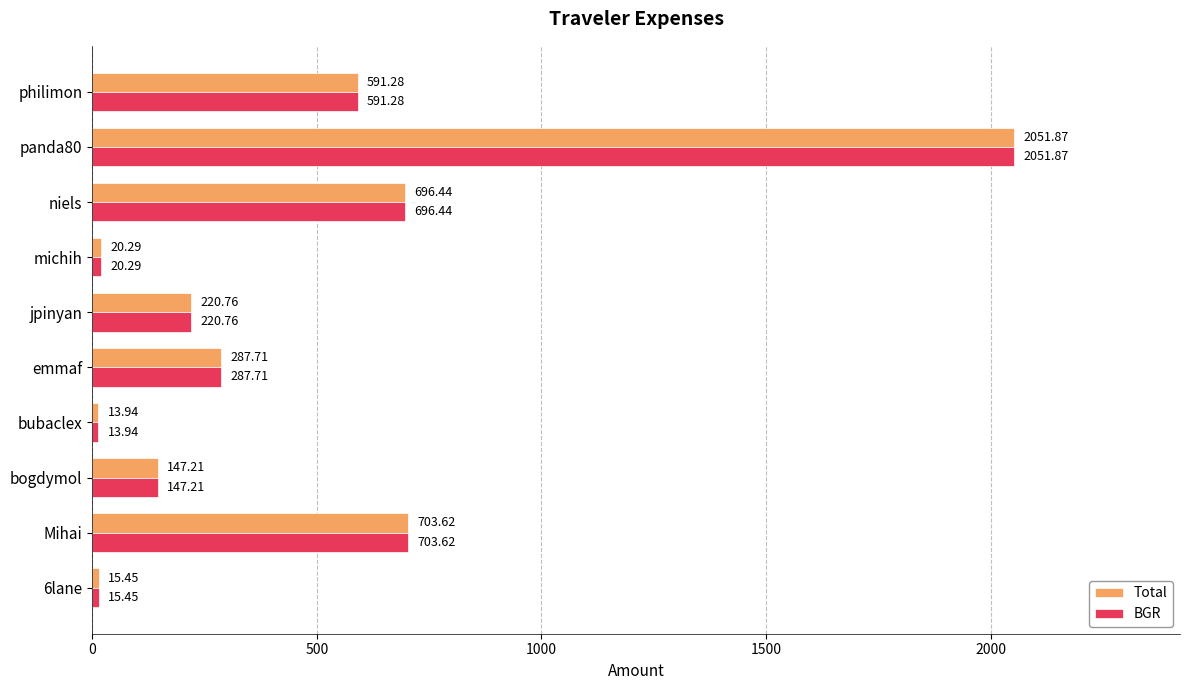

At which category is the sum across all series the highest?

panda80